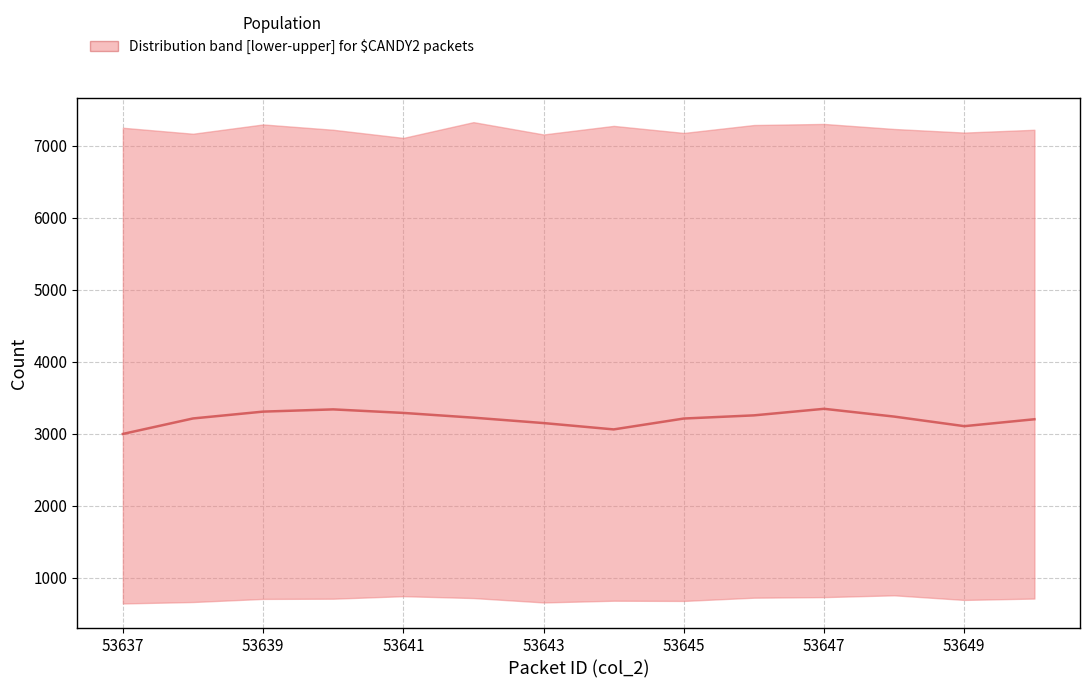

Count the number of data series in this chart.

1